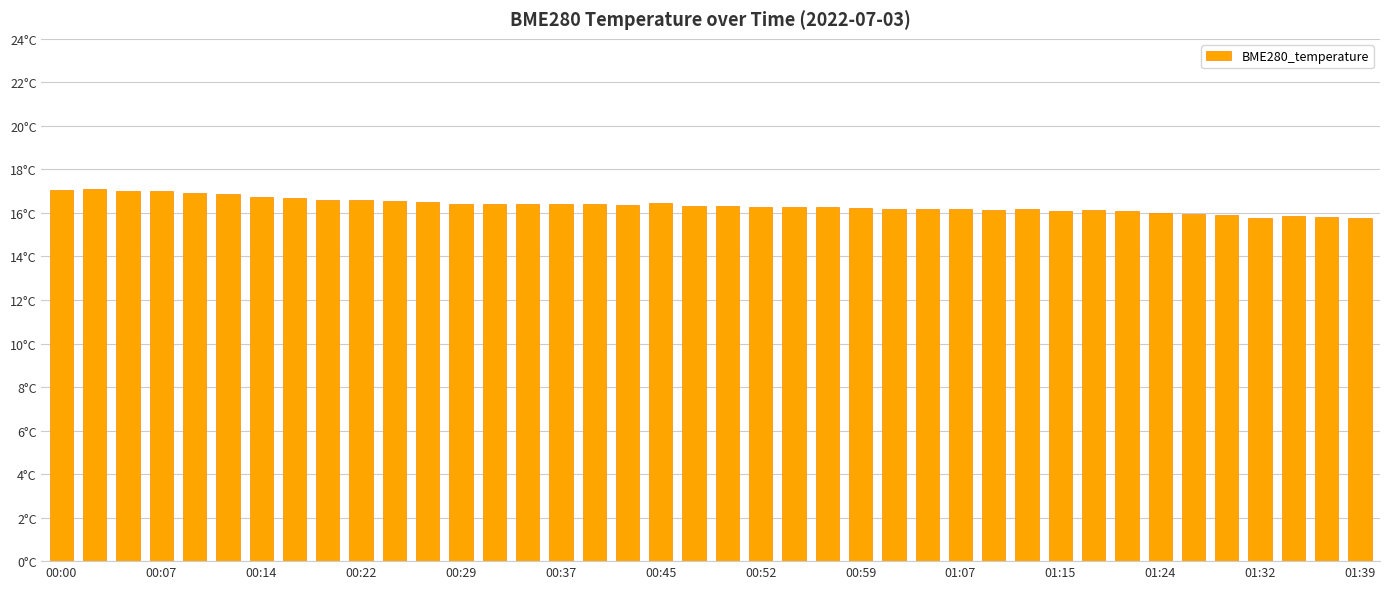

What is the difference between the maximum and second lowest values?

1.3